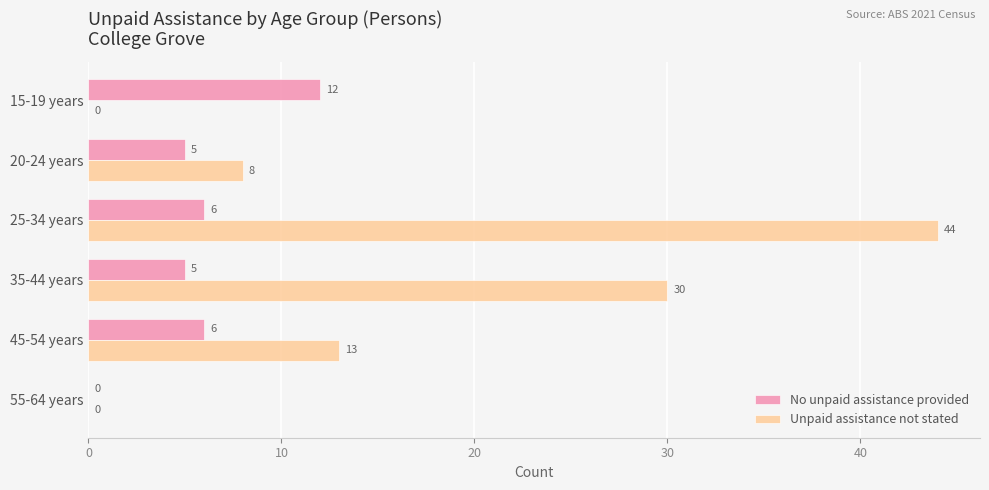

What is the maximum value shown in the chart?

44